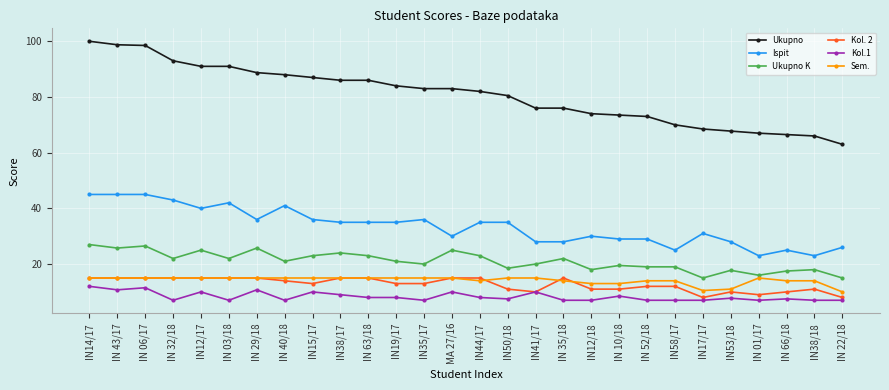

Between MA 27/16 and IN58/17, which series saw the biggest shift?

Ukupno